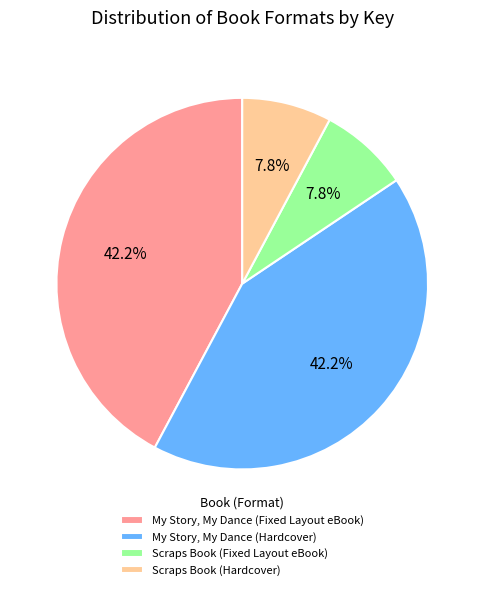

To the nearest percent, what portion does My Story, My Dance (Hardcover) represent?

42%